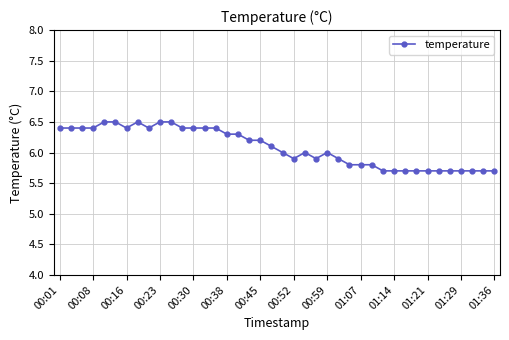

True or false: the data has more than 2 interior local peaks.

True